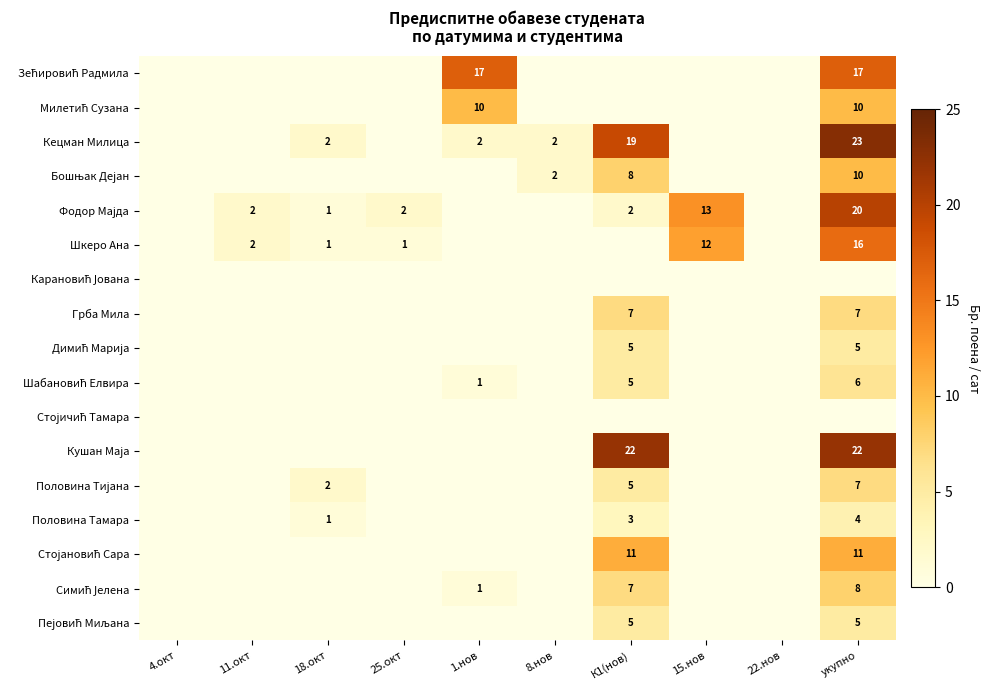

The Кецман Милица series shows 2 at 18.окт. True or false?

True